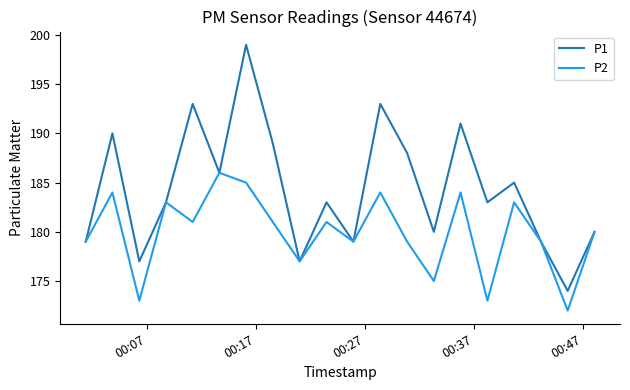

What is the minimum value for P1?

174